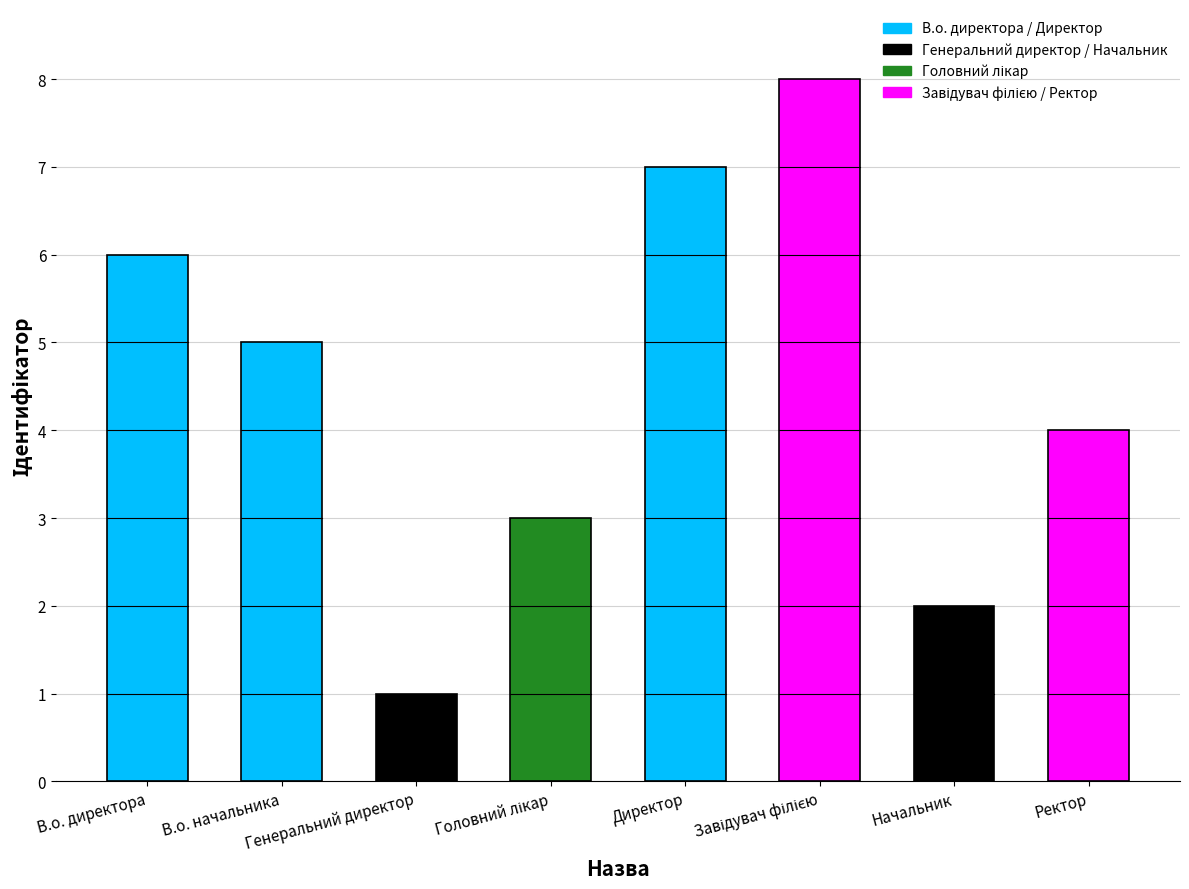

What is the difference between the values at Ректор and Начальник?

2